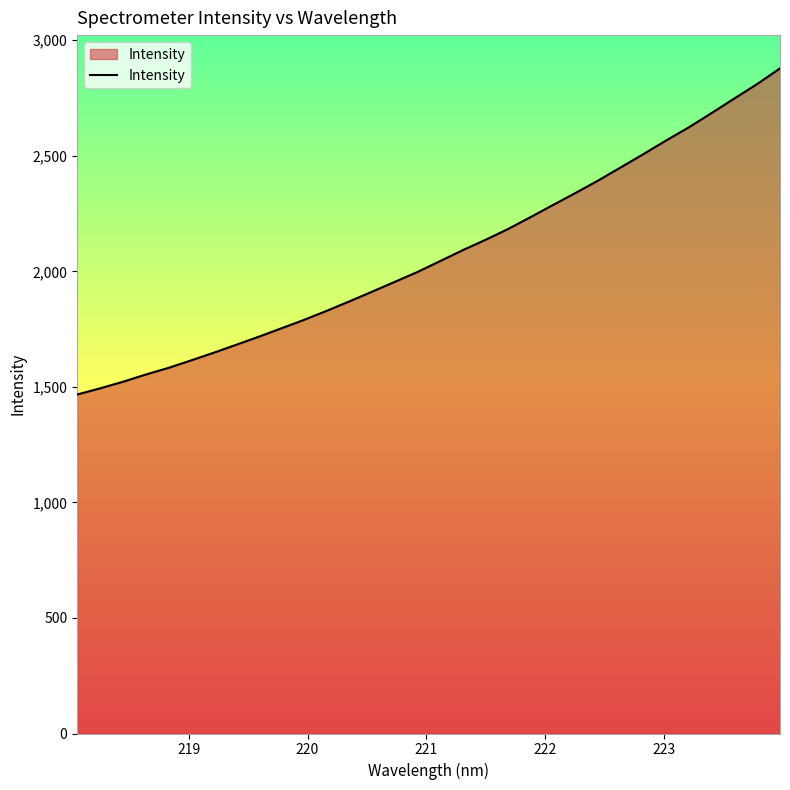

What is the maximum value shown in the chart?

2878.4